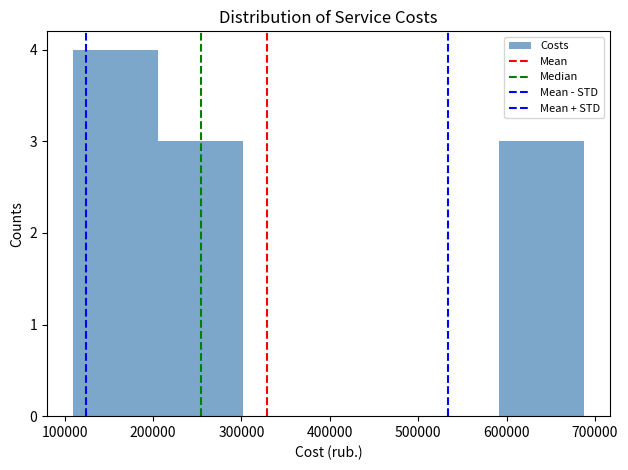

What is the height of the bar covering 590000 to 690000 on the x-axis? Neither the bar edges nor the heights are printed on the chart, so give them approximately, as read against the axes.

3